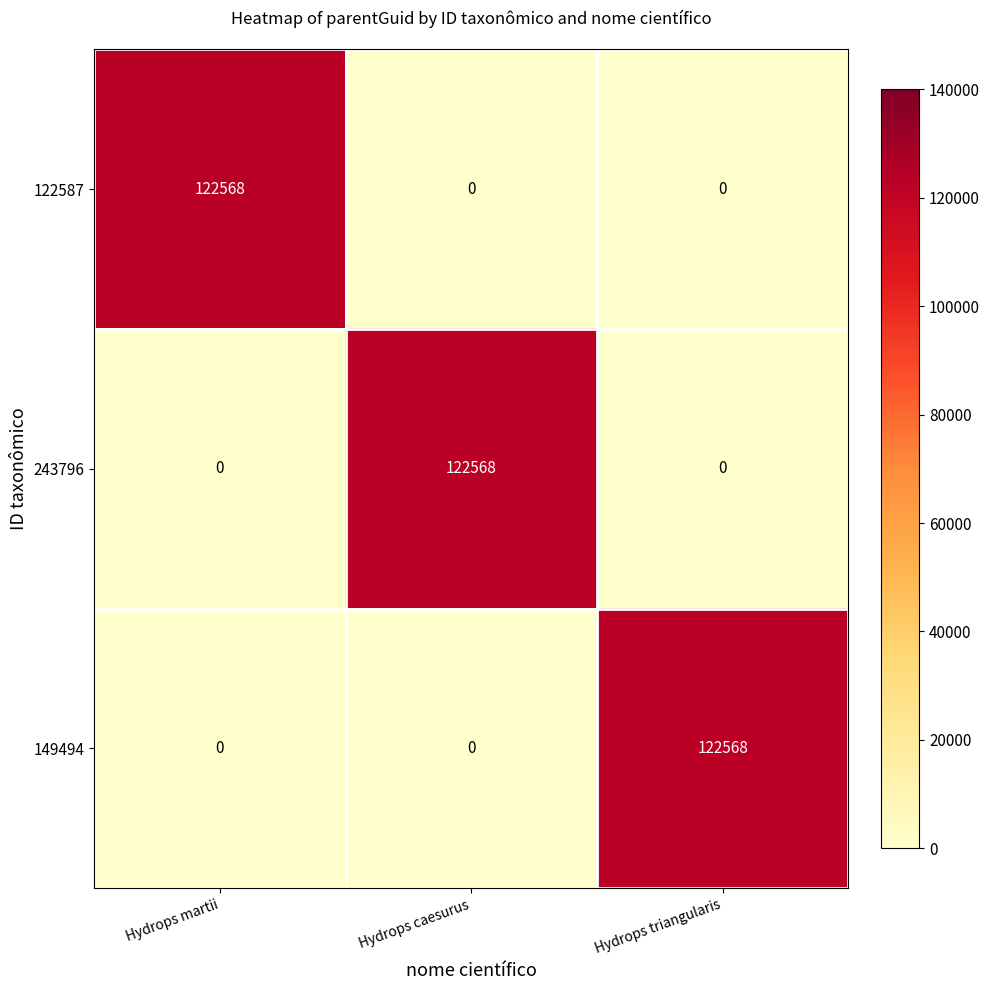

Count the number of data series in this chart.

3